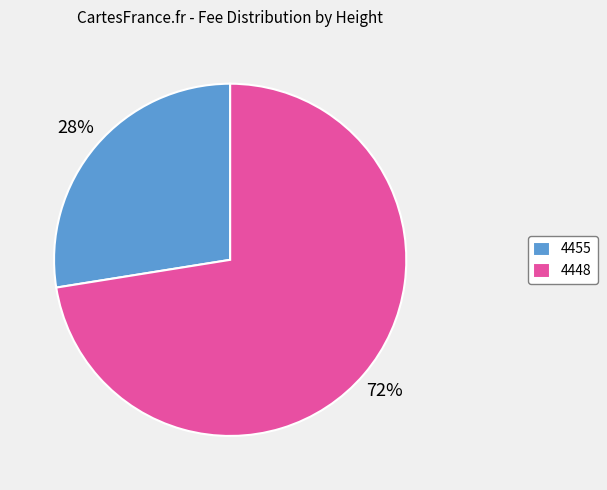

To the nearest percent, what percentage of the pie is 4455?

28%